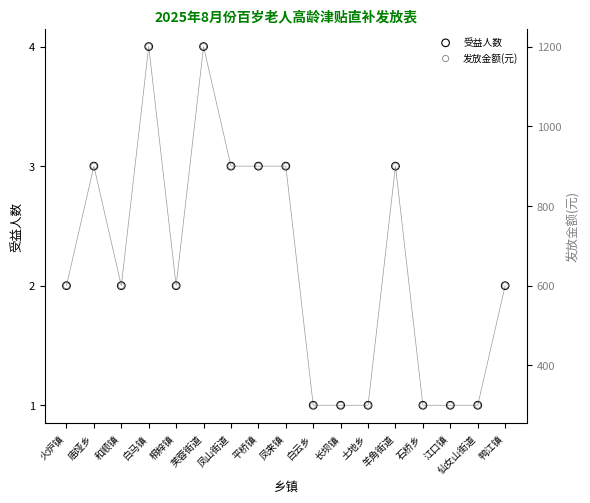

Which series reaches the maximum Y coordinate?

发放金额(元)